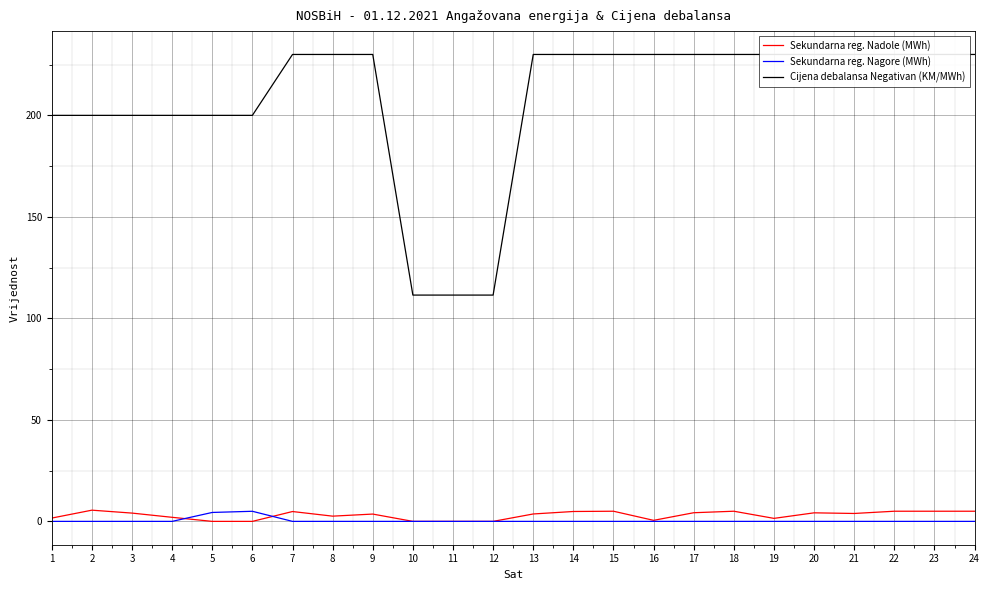

Between 8 and 21, which series saw the biggest shift?

Sekundarna reg. Nadole (MWh)